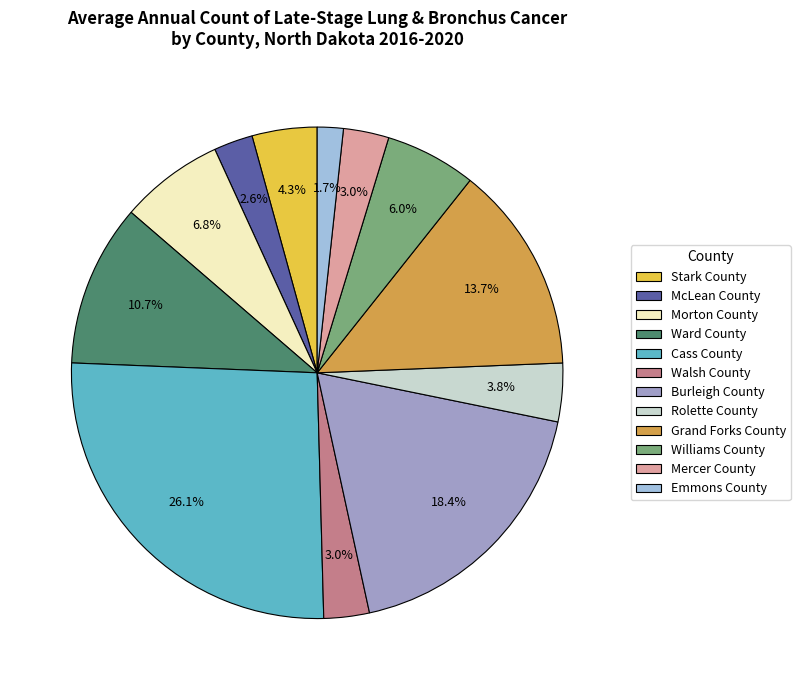

Is Burleigh County the majority of the pie?

No